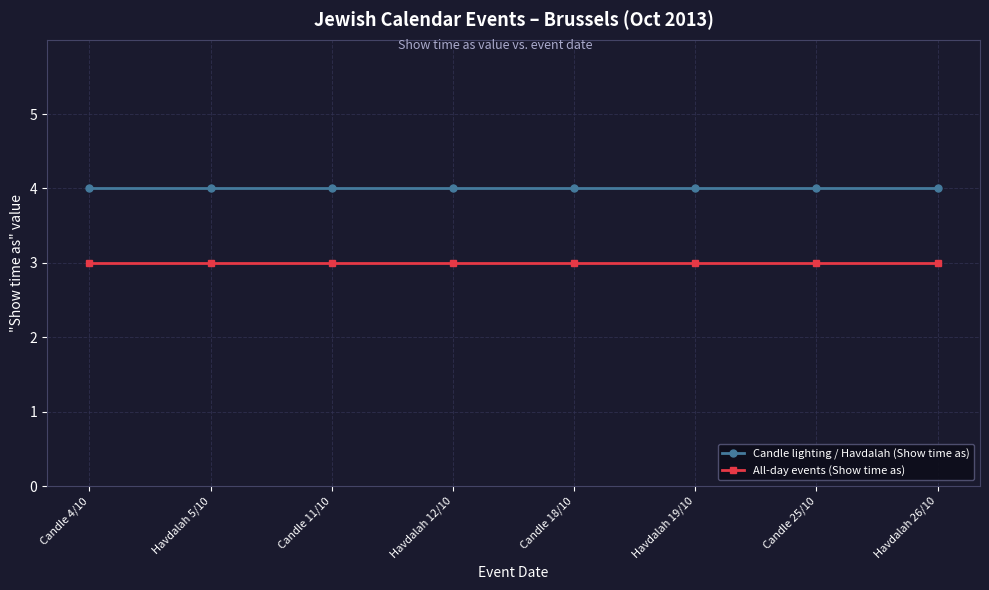

What is the smallest value displayed?

3